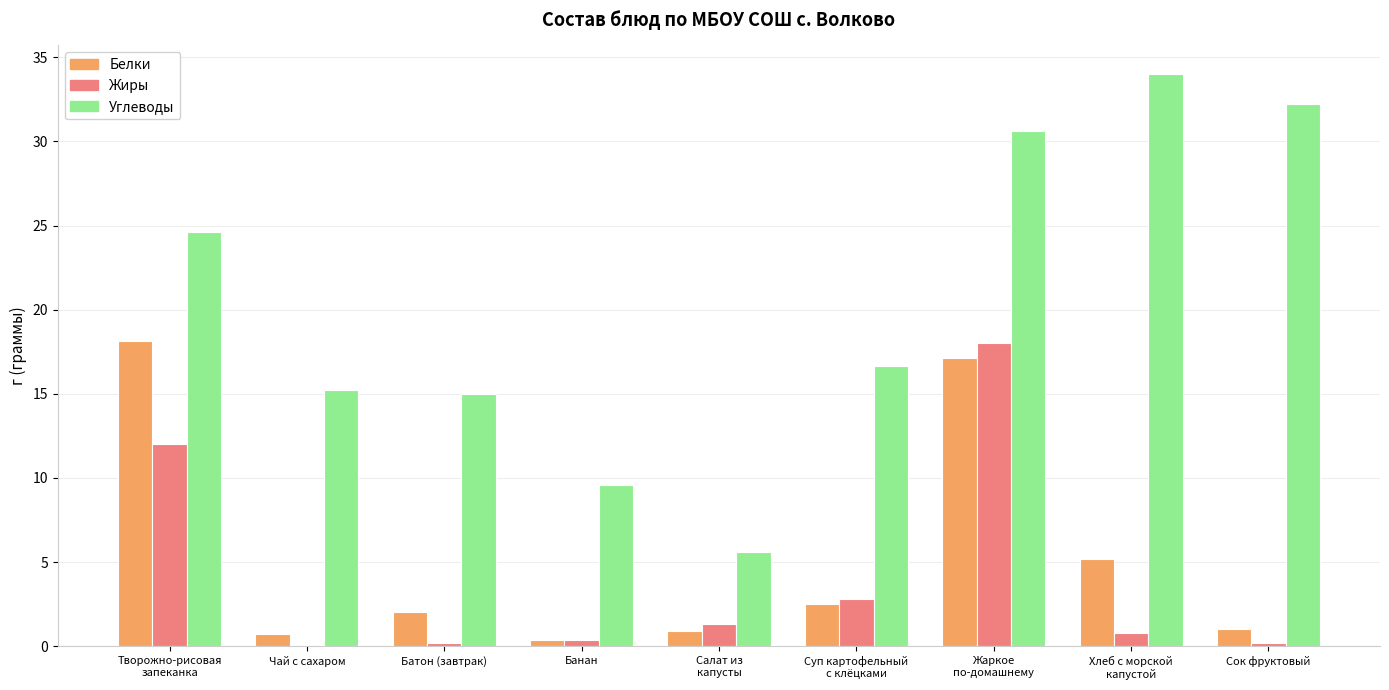

Are the bars horizontal?

No